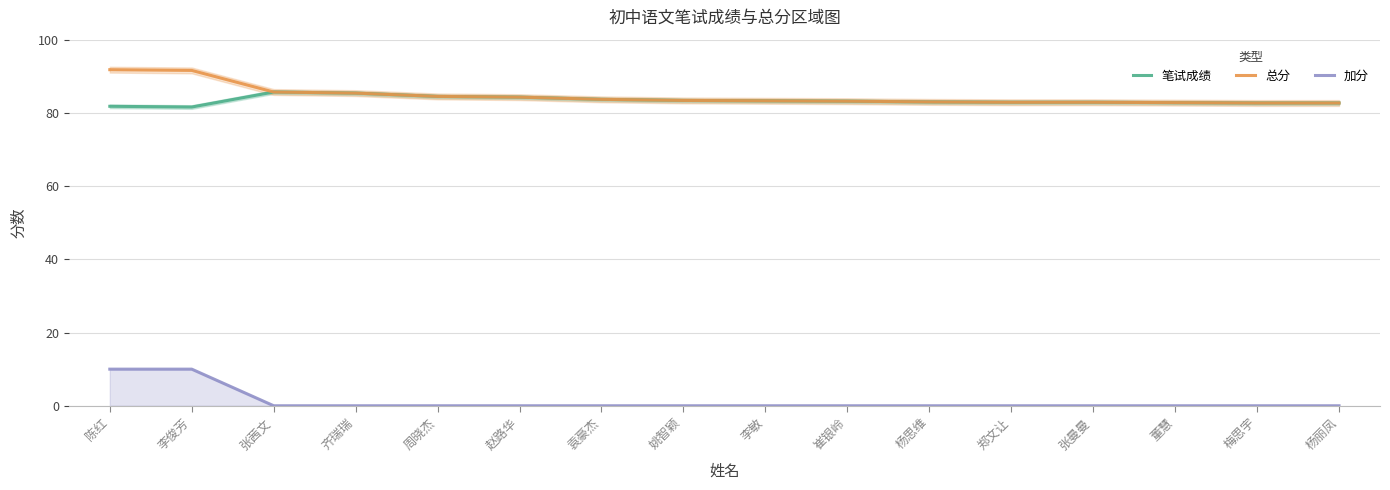

Rank the series by their maximum value, from lowest to highest.

加分, 笔试成绩, 总分